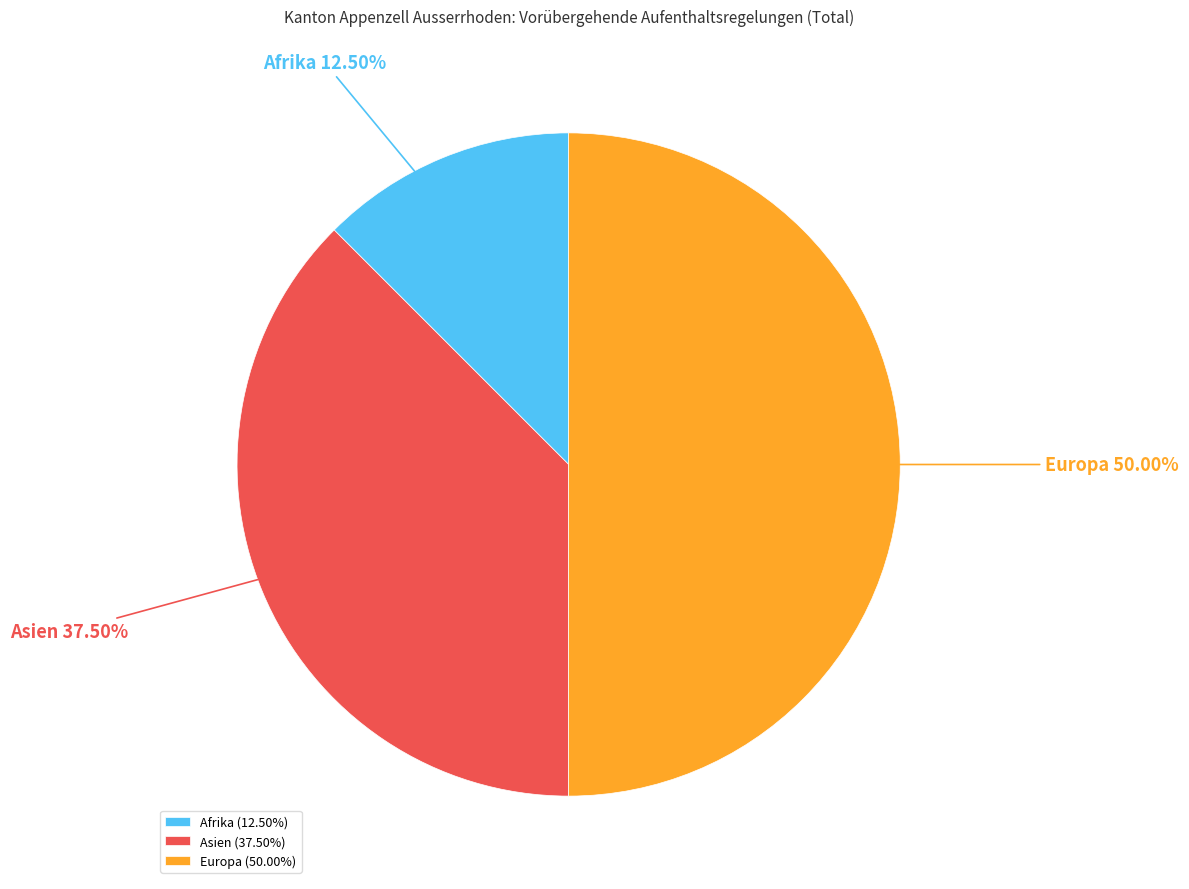

Count the number of slices in the pie.

3